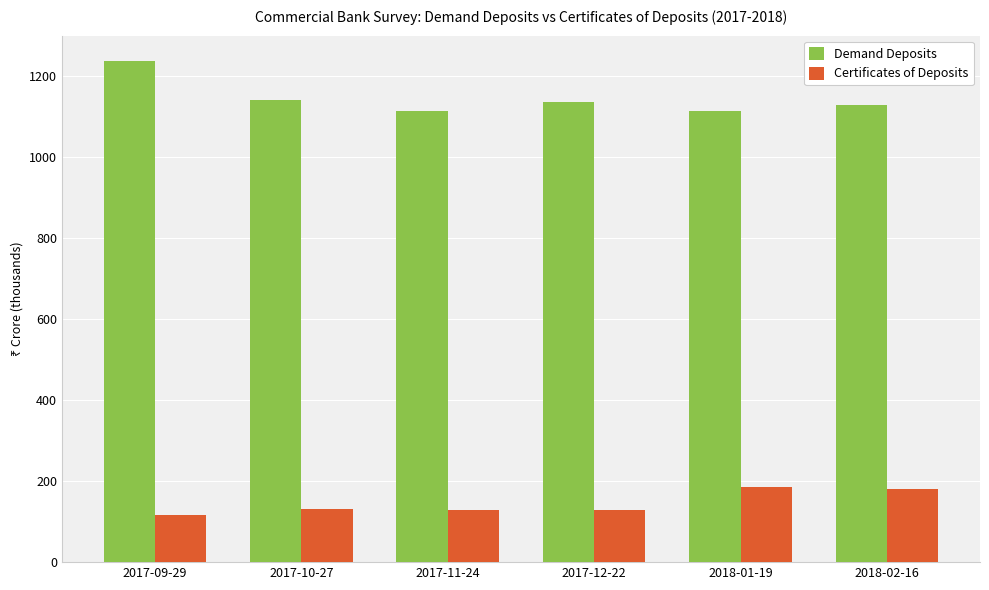

At which label does Demand Deposits reach its peak?

2017-09-29